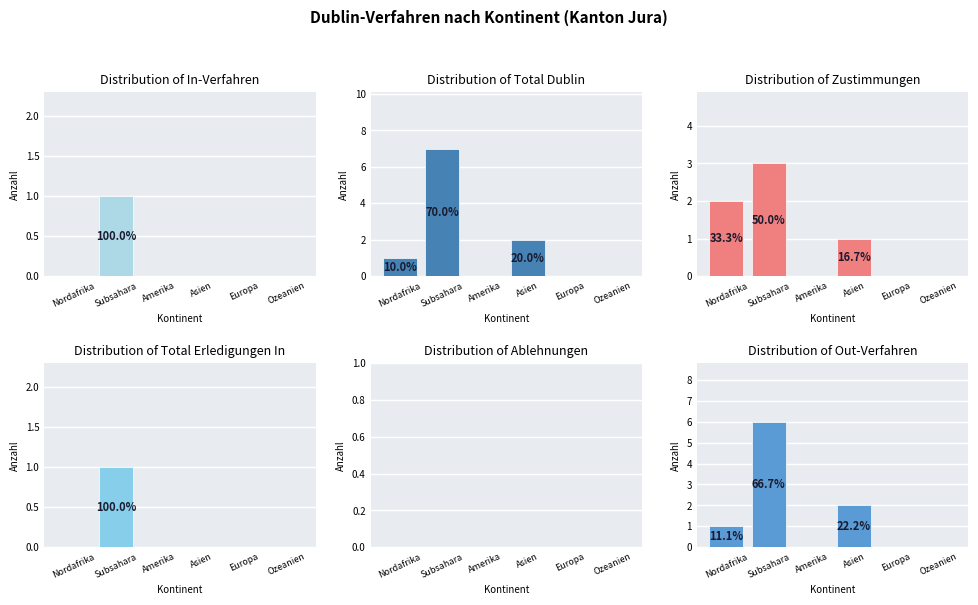

What are all the series names shown in the legend?

In-Verfahren, Total Dublin, Zustimmungen, Total Erledigungen In, Ablehnungen, Out-Verfahren